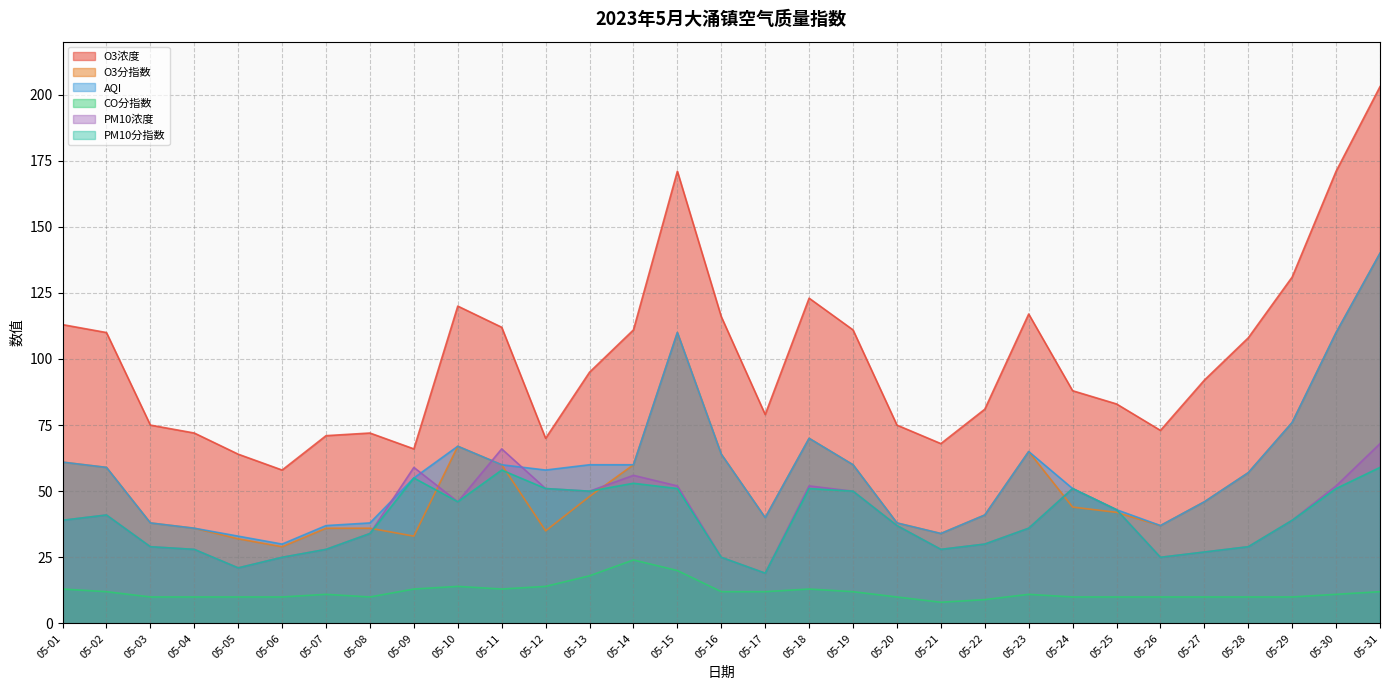

How many interior local peaks does the PM10分指数 series have?

6